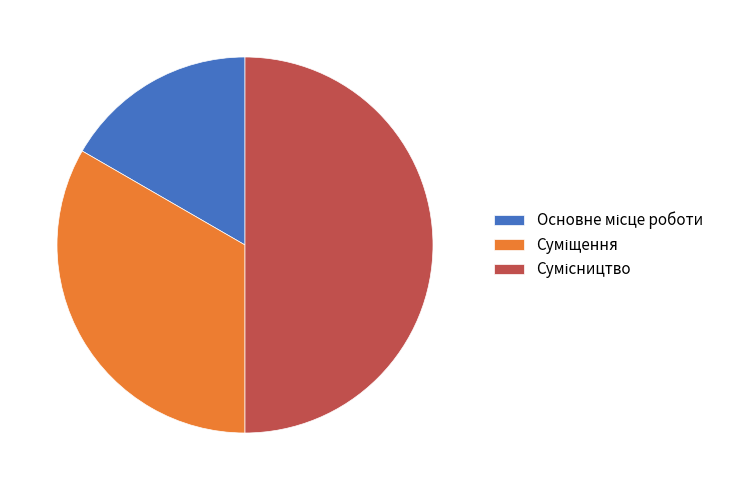

What percentage do Основне місце роботи and Сумісництво together represent?

66.7%